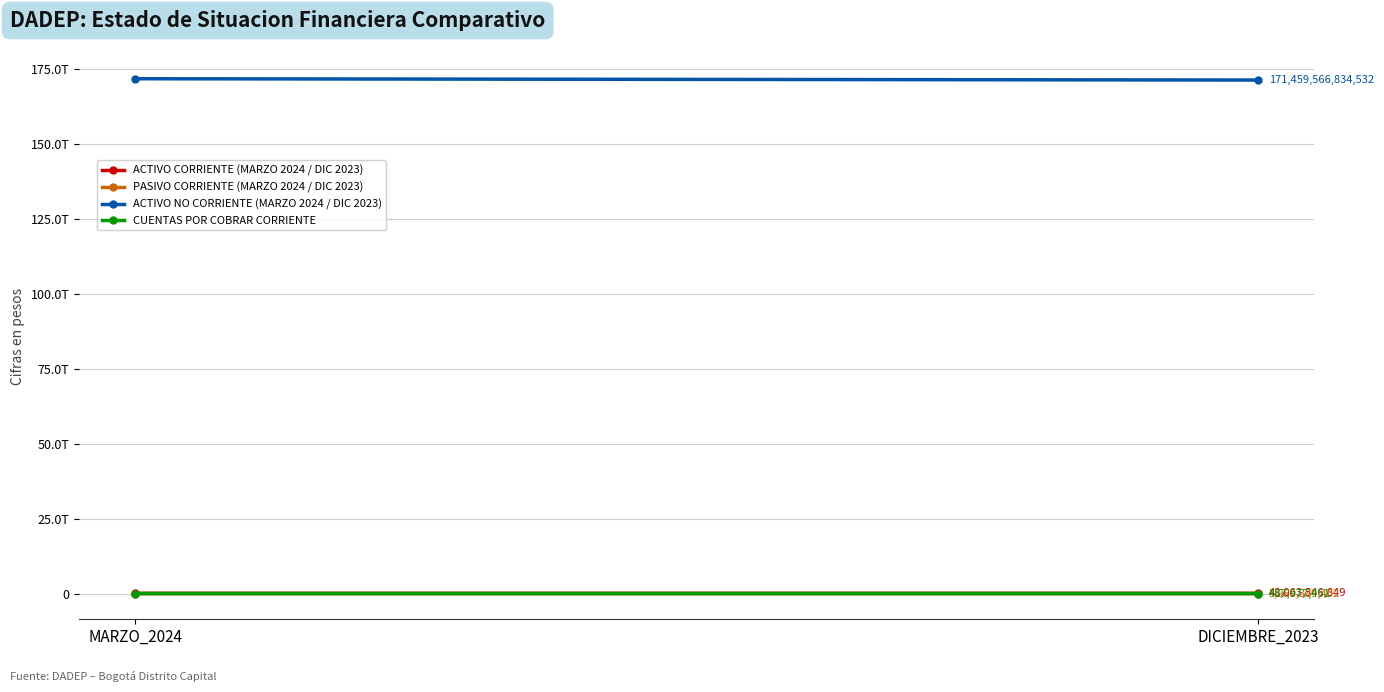

Reading left to right, list all the values displayed in this chart.

ACTIVO CORRIENTE (MARZO 2024 / DIC 2023): MARZO_2024=47821866426	DICIEMBRE_2023=48063346849
PASIVO CORRIENTE (MARZO 2024 / DIC 2023): MARZO_2024=4643775671	DICIEMBRE_2023=5980389402
ACTIVO NO CORRIENTE (MARZO 2024 / DIC 2023): MARZO_2024=171895941277581	DICIEMBRE_2023=171459566834532
CUENTAS POR COBRAR CORRIENTE: MARZO_2024=390828138	DICIEMBRE_2023=487977451